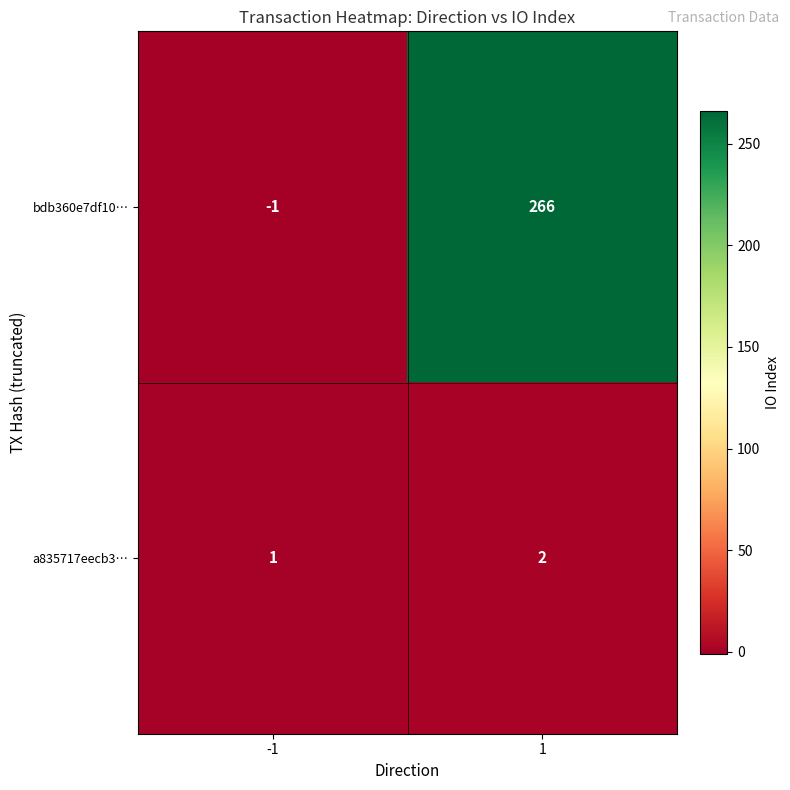

True or false: a835717eecb3… has a value of 1 at 1.

False